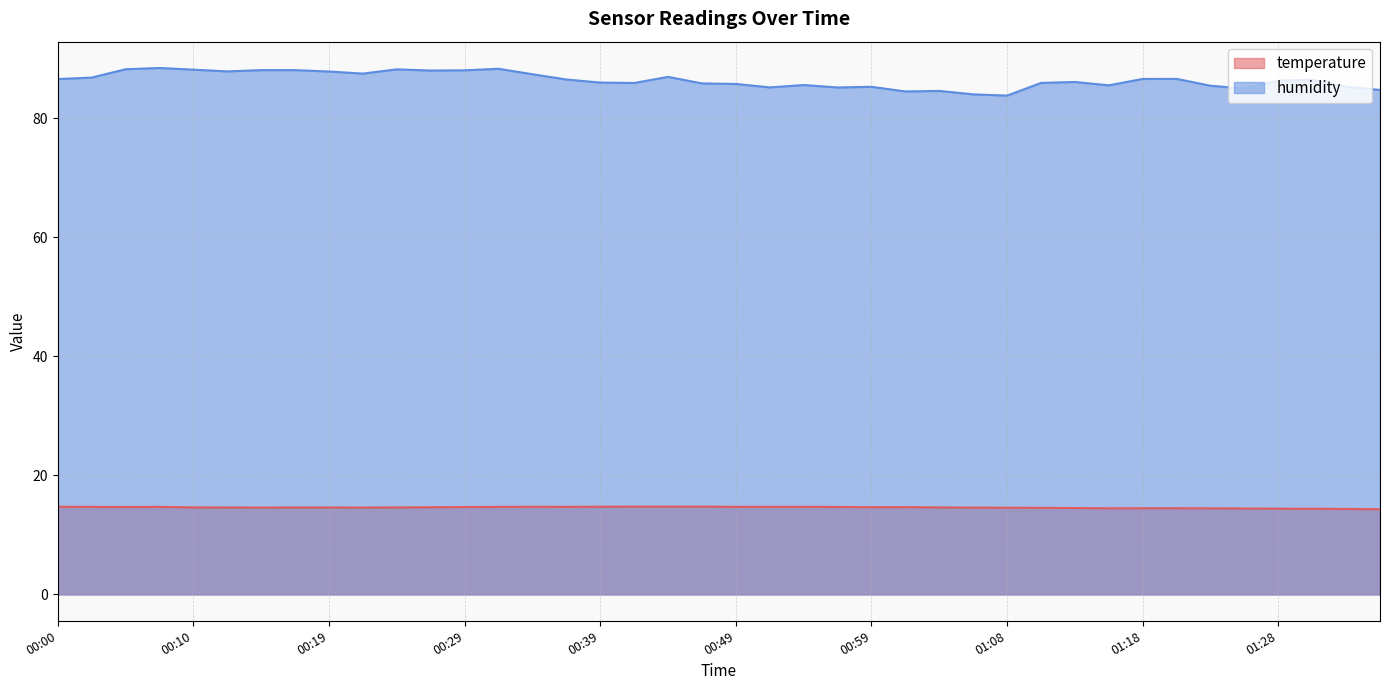

True or false: humidity and temperature cross at least once.

False